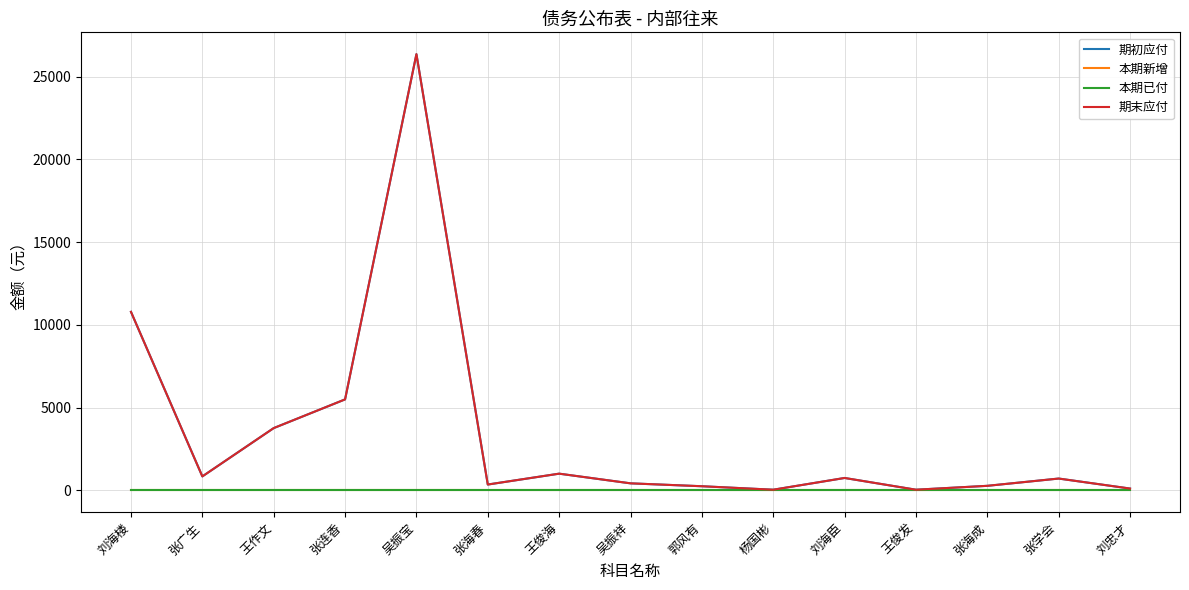

What is the total value across all series at 吴振宝?

52723.9